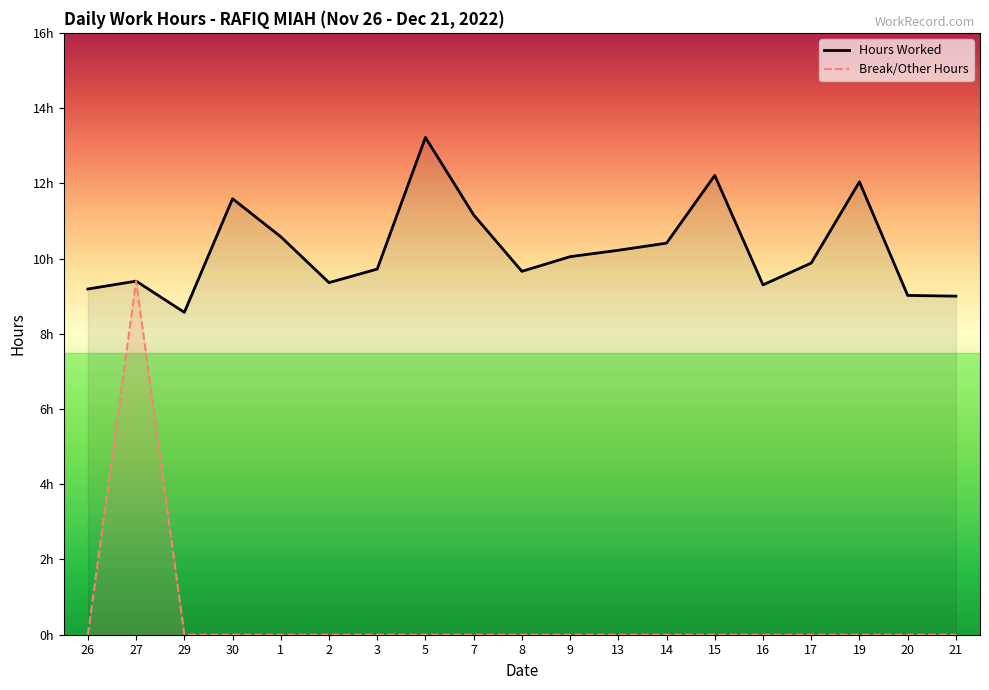

Which label corresponds to the smallest value in the chart?

26